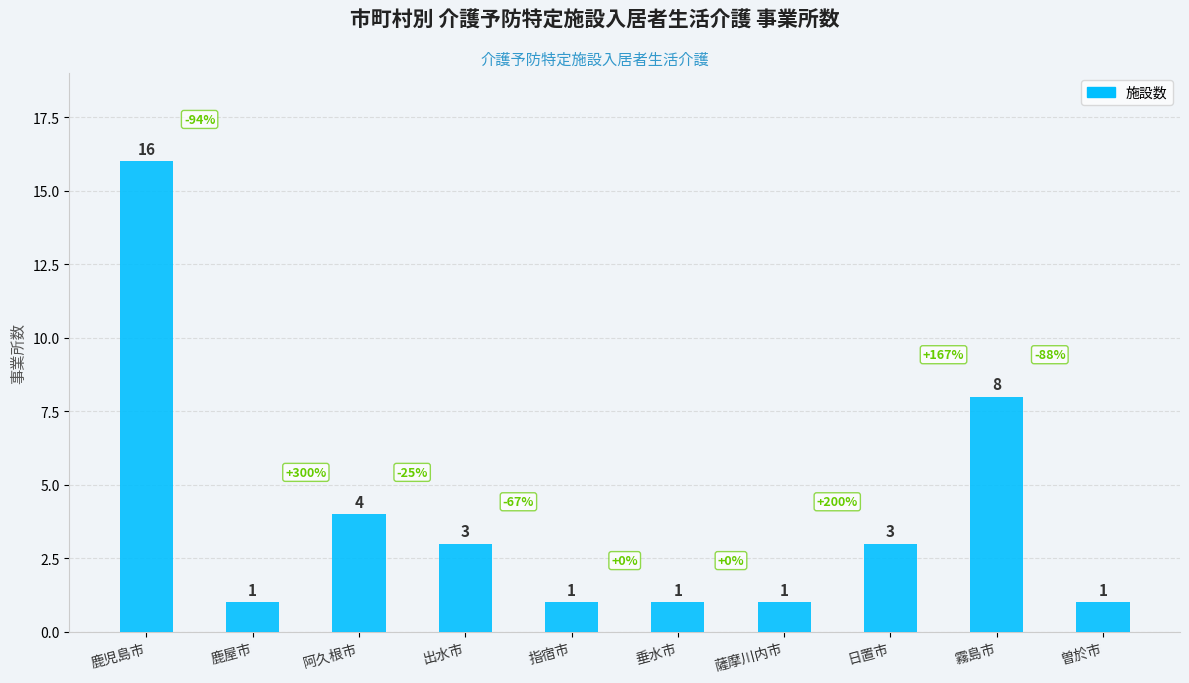

What is the difference between the second highest and second lowest values?

7